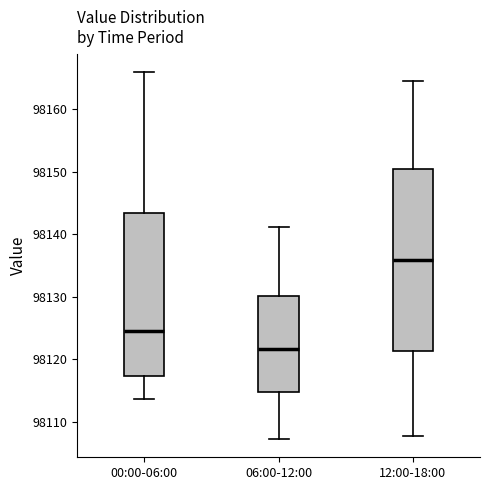

Comparing the boxes themselves (not the whiskers), which one is the tallest?

12:00-18:00